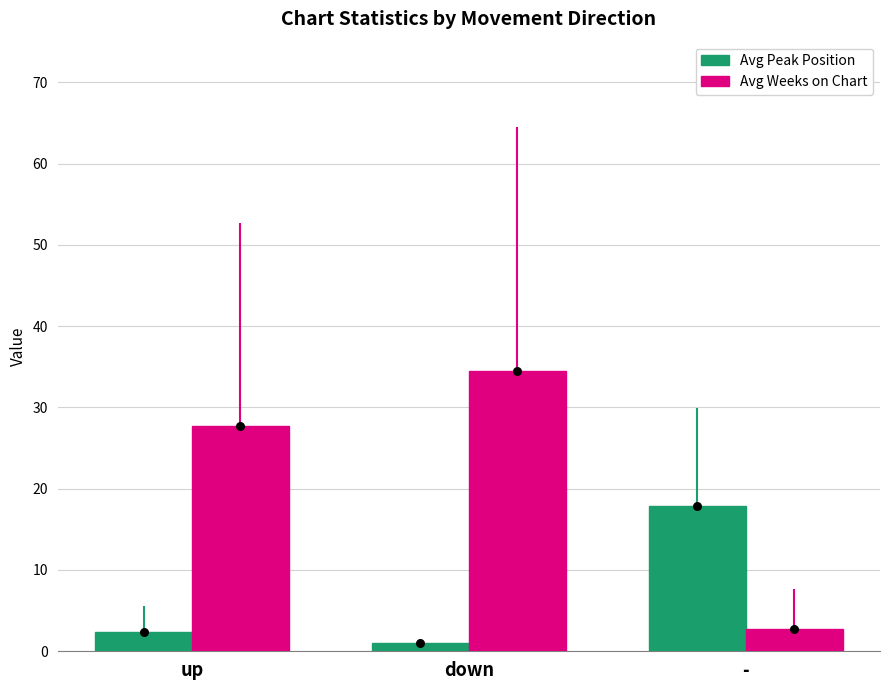

Which series contains the lowest Y value?

Avg Peak Position